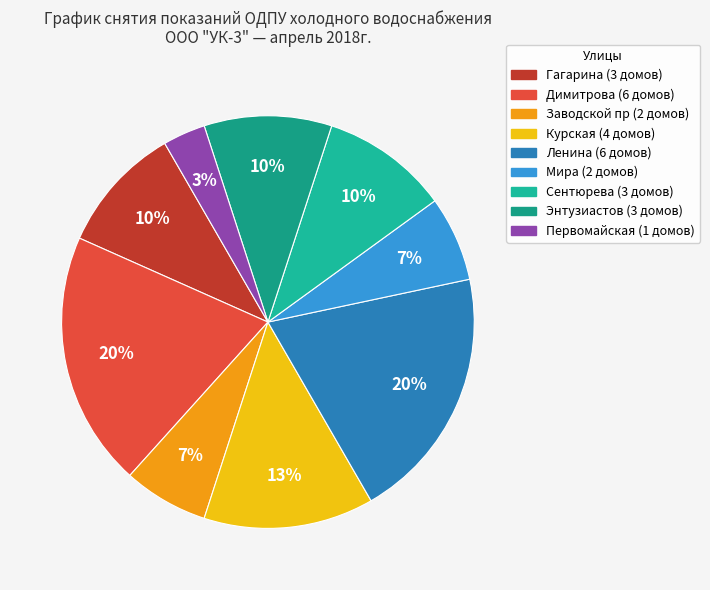

What is the ratio of the value at Первомайская to the value at Гагарина?

0.3